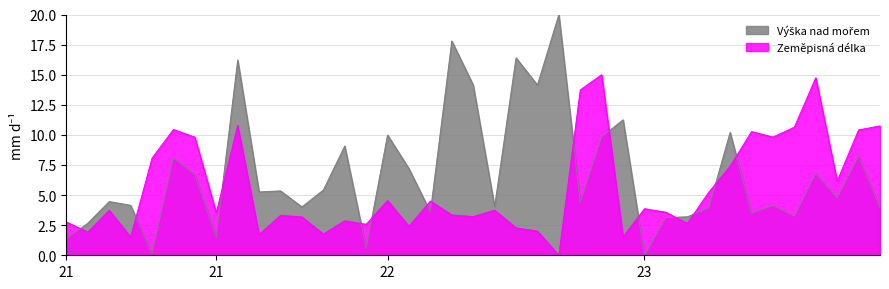

How many lines are shown in the chart?

2